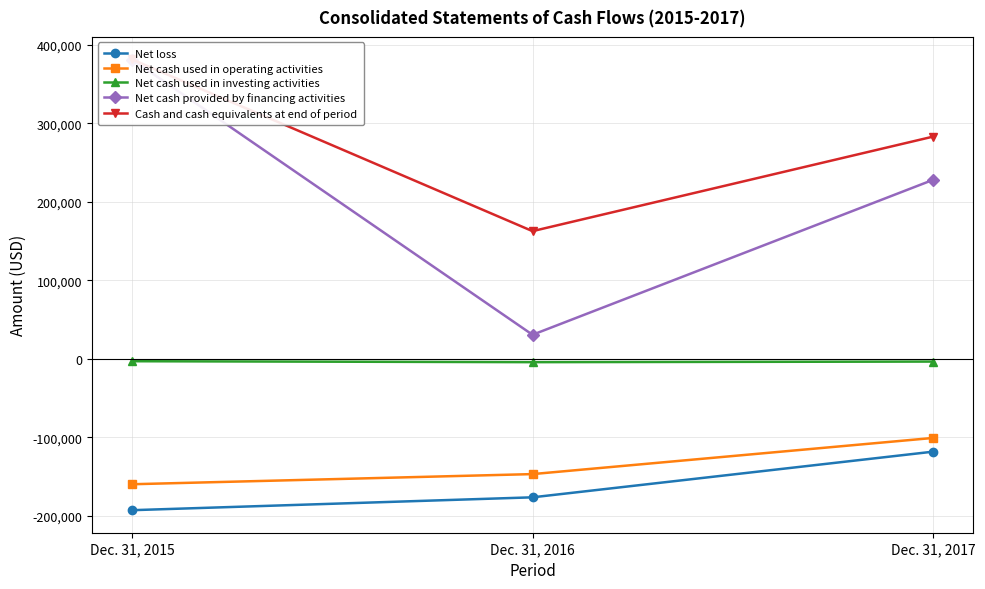

What is the approximate value of Net cash provided by financing activities at Dec. 31, 2015, to the nearest 100?

381100